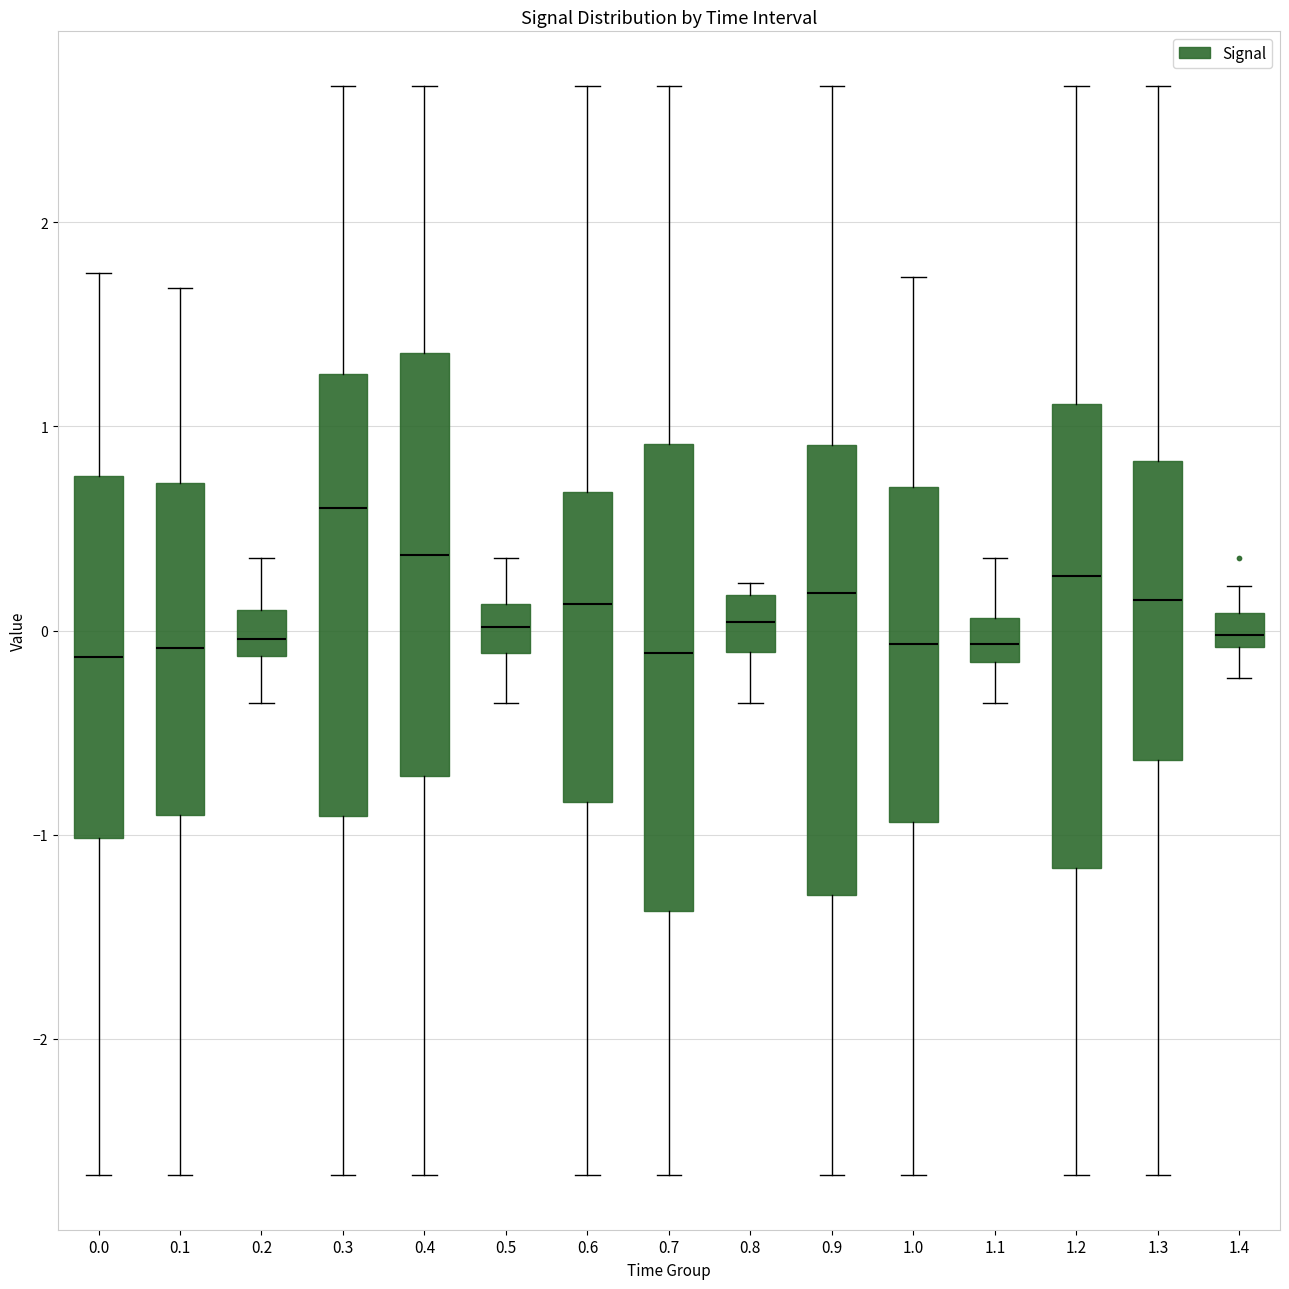

Which box has the highest median line?

0.3